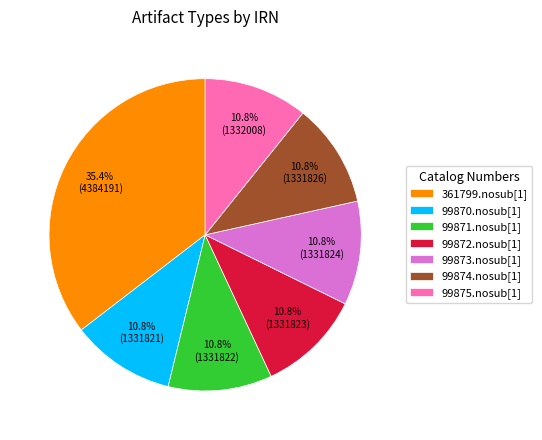

What percentage is NOT represented by 99873.nosub[1]?

89.2%